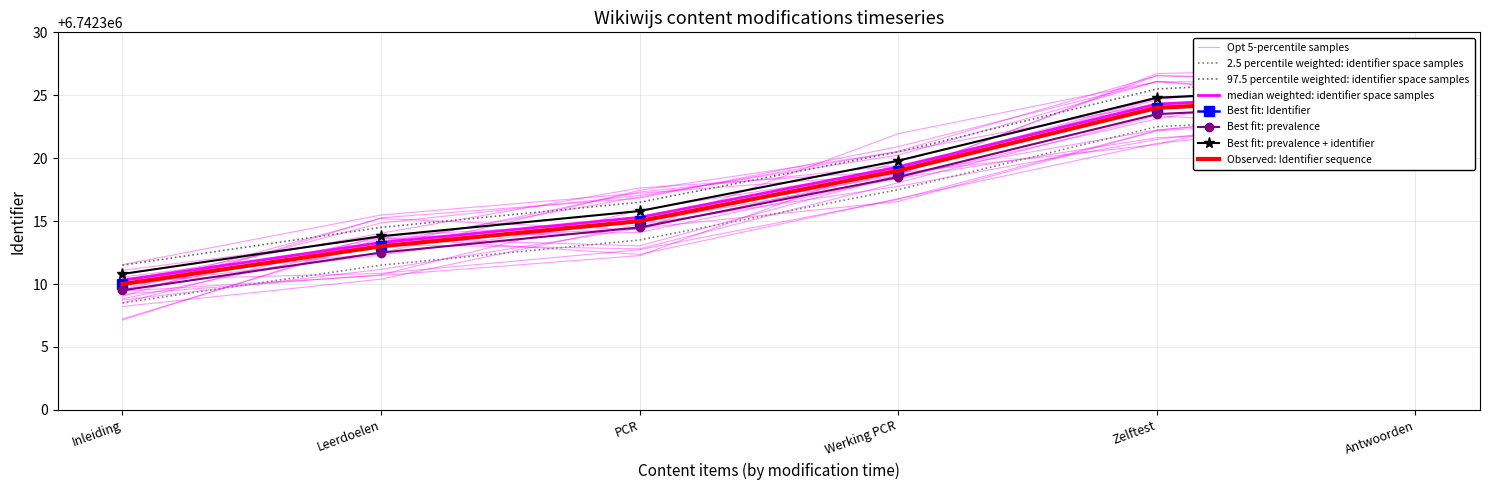

Reading right to left, what are all the values shown in this chart?

6742323.5	6742322.5	6742317.5	6742313.5	6742311.5	6742308.5